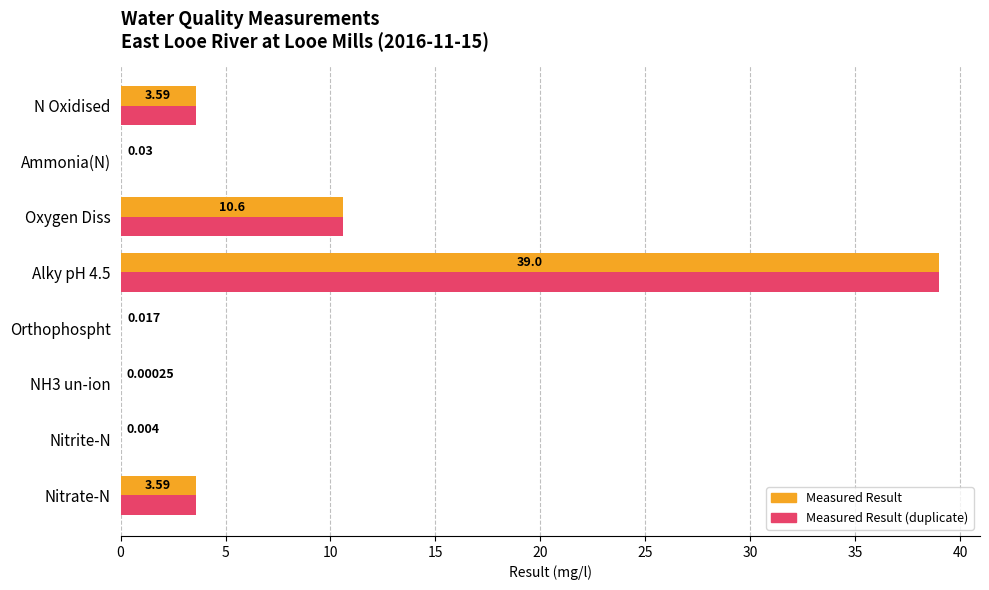

Count the number of data series in this chart.

2